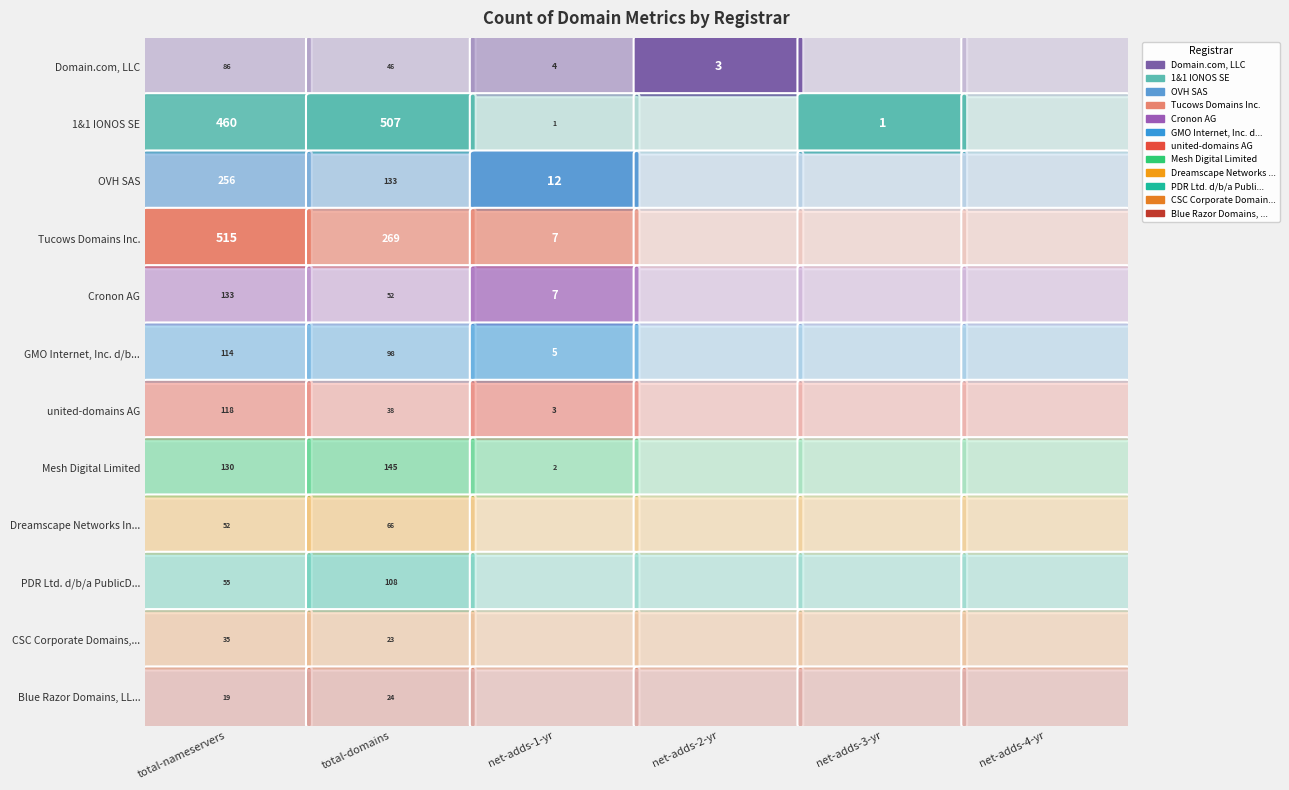

Between 1 and 2, which is larger?

1